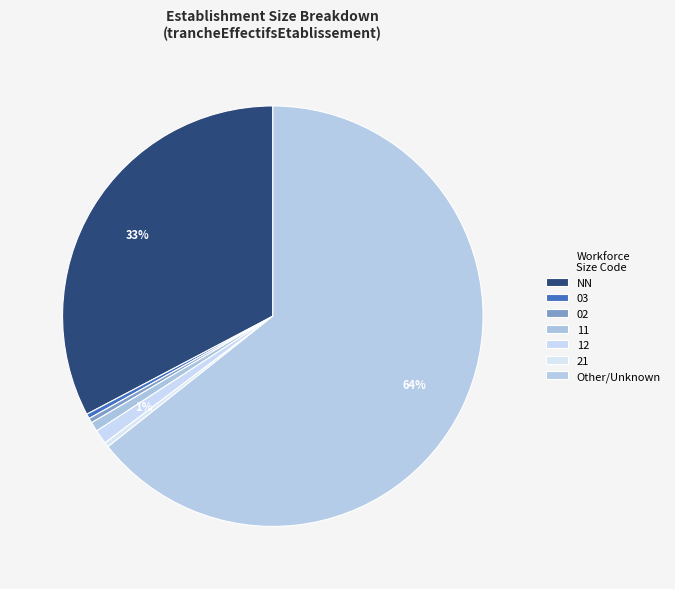

Count the number of slices in the pie.

7